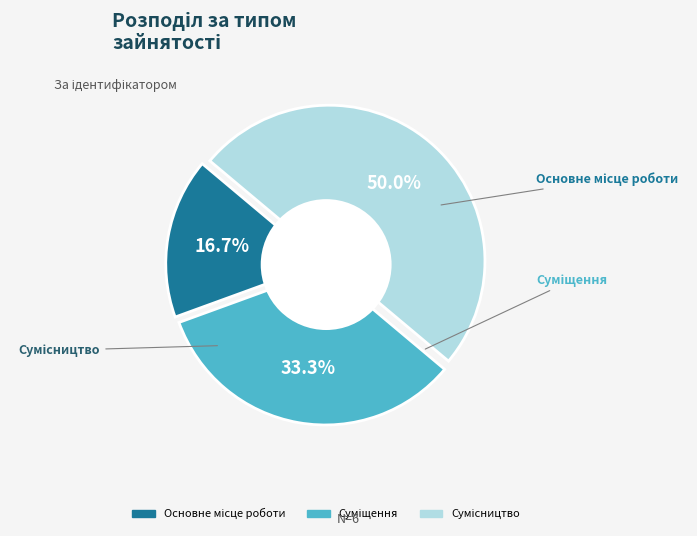

How many segments does this pie chart have?

3